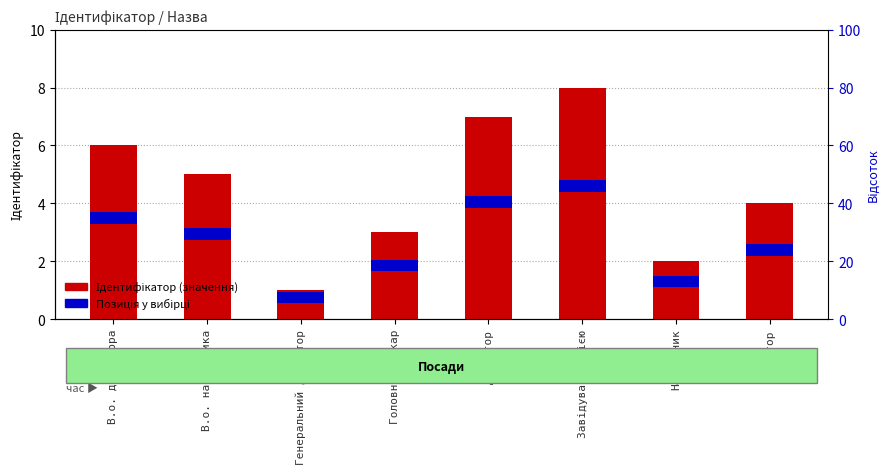

At which label is Позиція у вибірці closest to 0?

В.о. директора